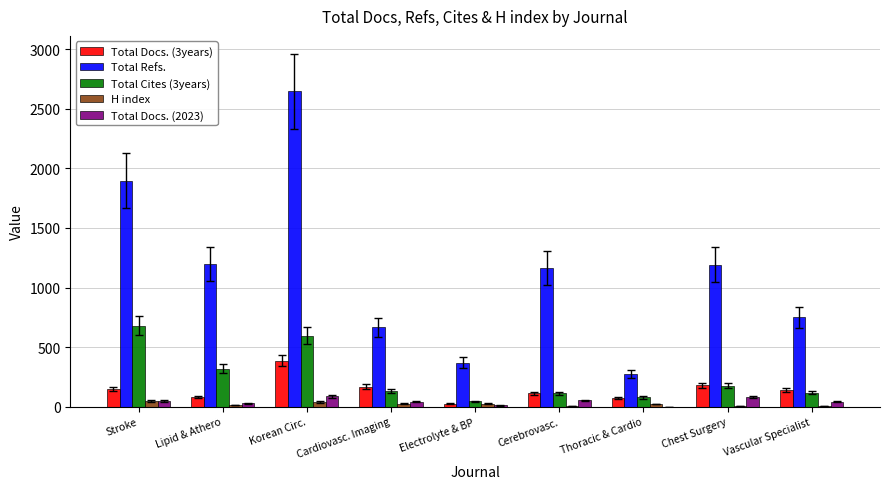

What is the greatest value displayed?

2645